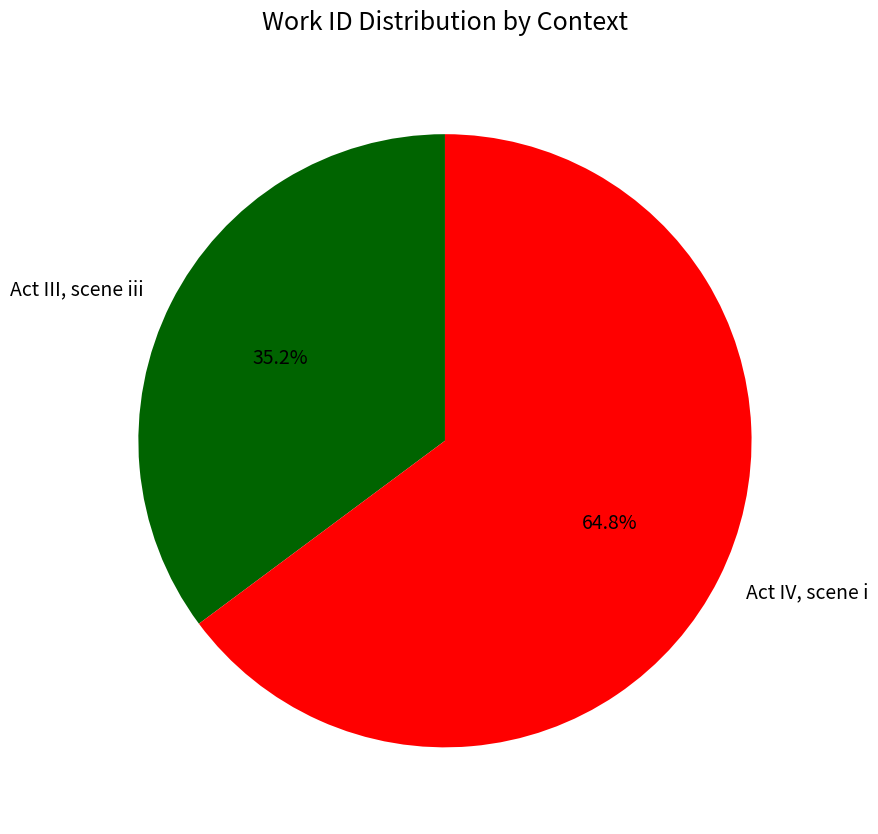

Which slice is the largest?

Act IV, scene i